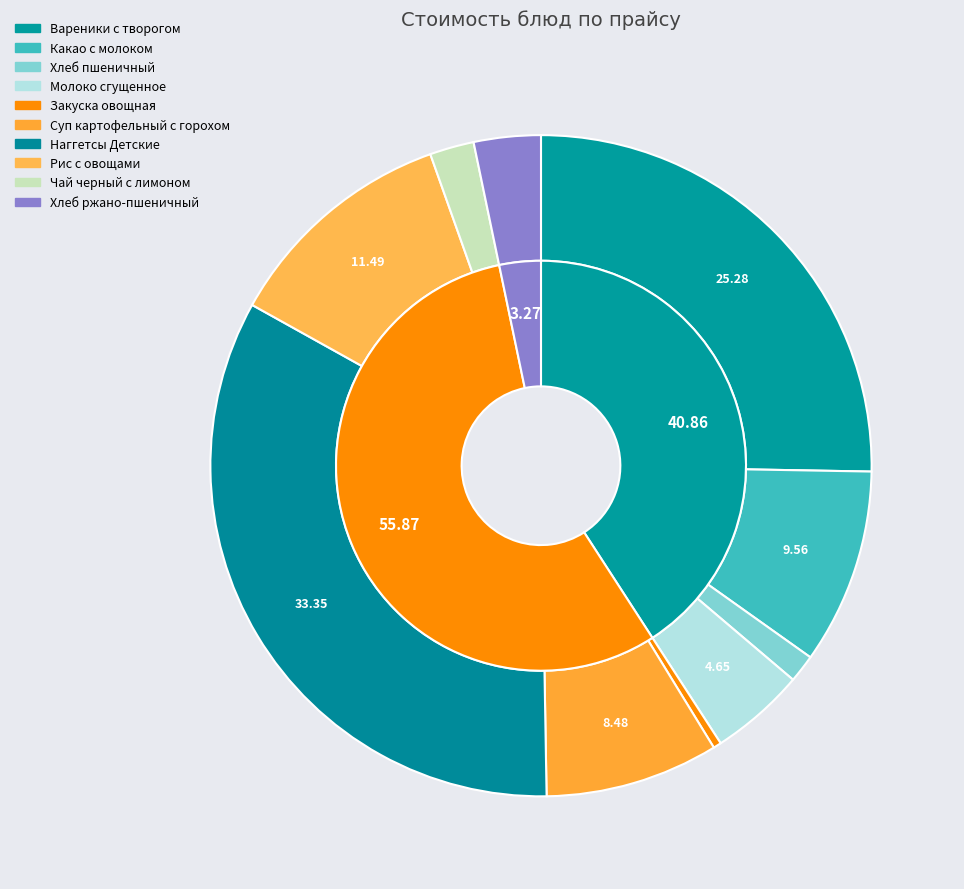

Does any single category account for the majority?

No